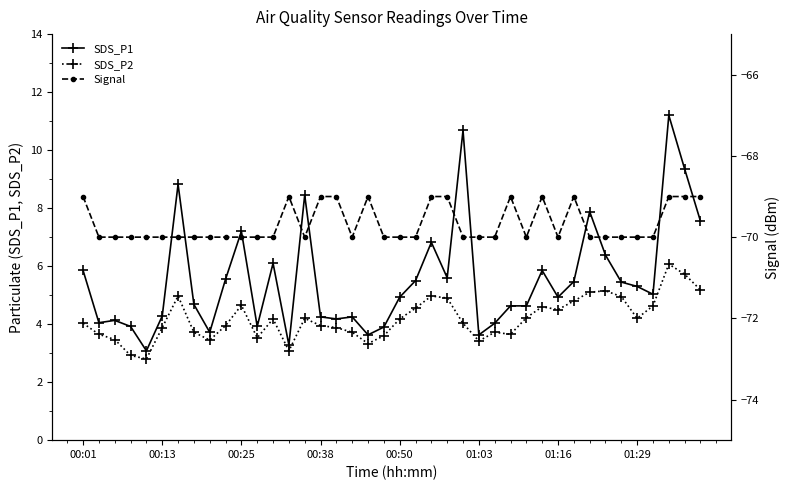

Rank the series at 32 from highest to lowest value.

SDS_P1, SDS_P2, Signal